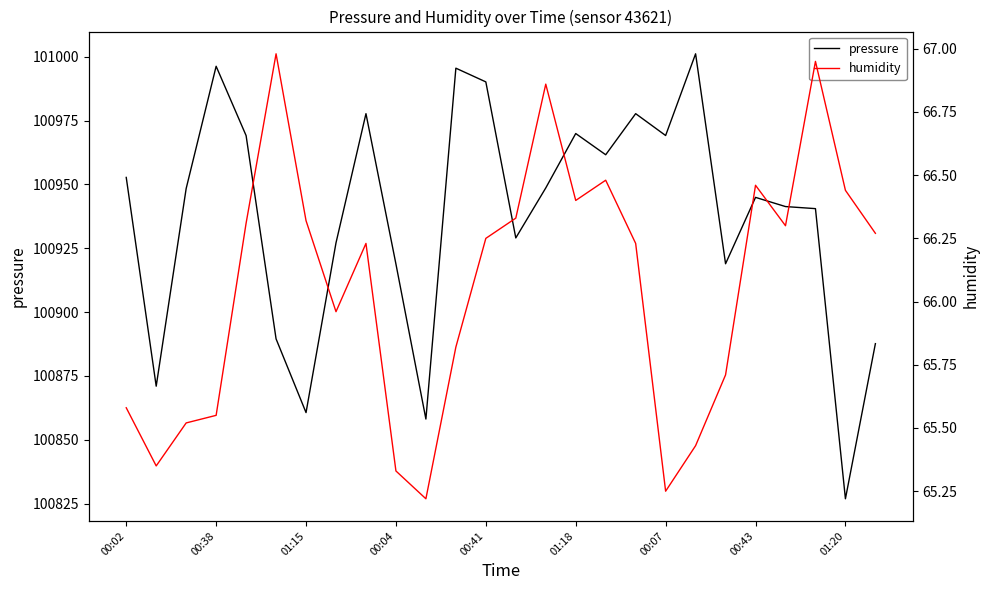

How many values in the pressure series exceed 100948?

13